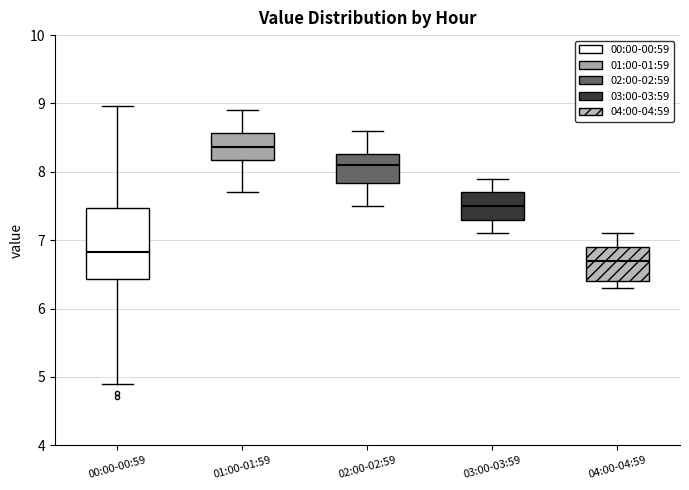

Which box's median line is the lowest?

04:00-04:59